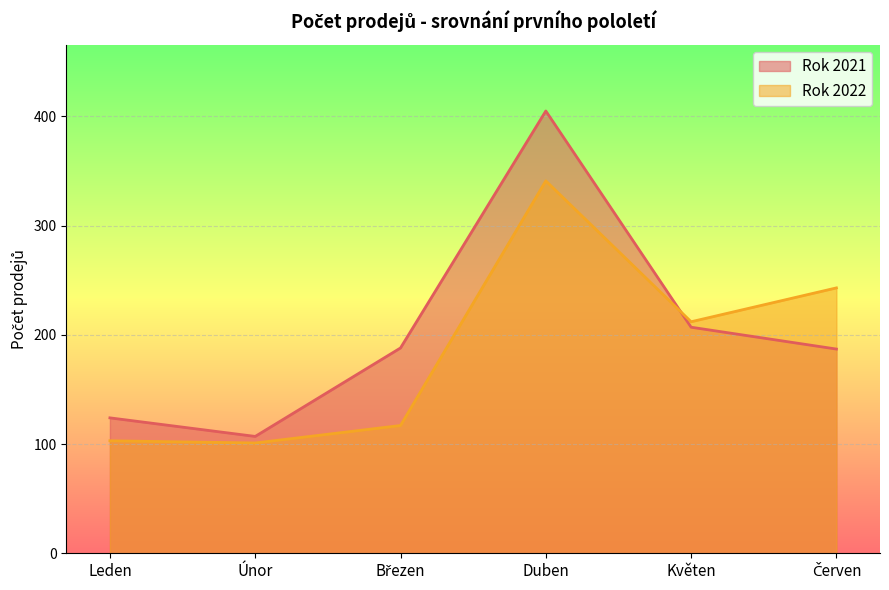

Reading left to right, list all the values displayed in this chart.

Rok 2021: Leden=124	Únor=107	Březen=188	Duben=405	Květen=207	Červen=187
Rok 2022: Leden=103	Únor=101	Březen=117	Duben=341	Květen=212	Červen=243